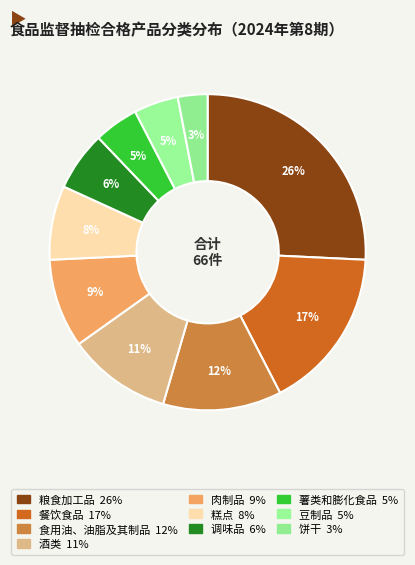

What percentage is the 食用油、油脂及其制品 slice, to the nearest percent?

12%